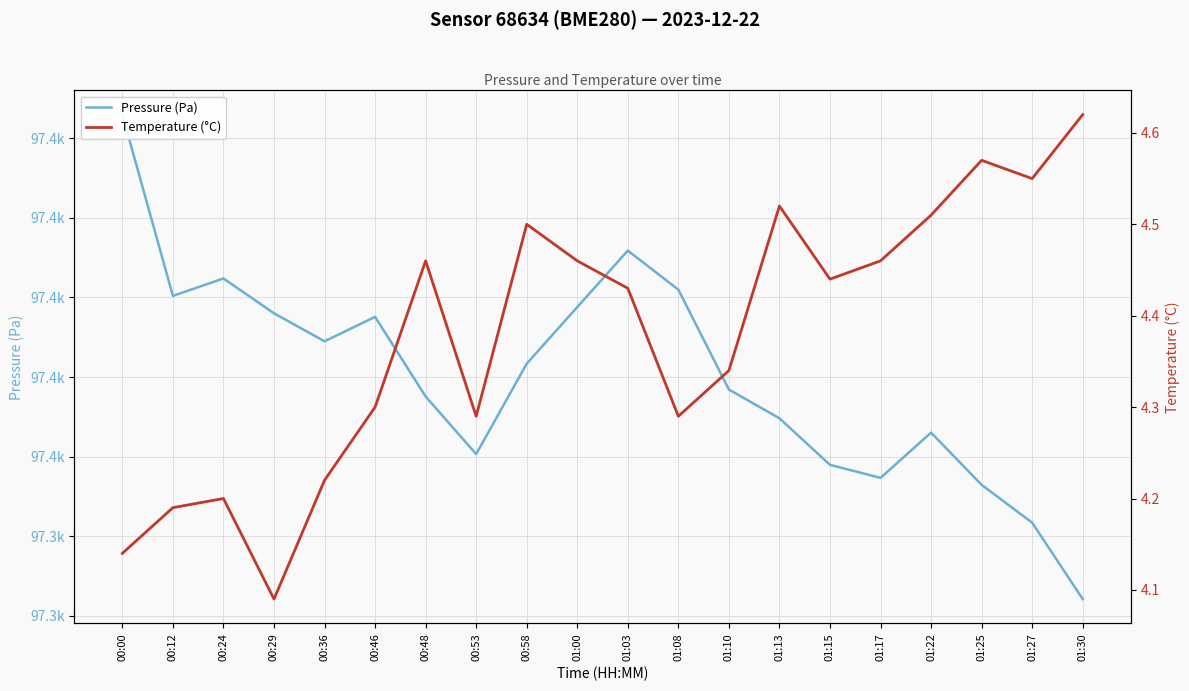

Reading left to right, transcribe all the data shown in this chart.

Pressure (Pa): 97445.9	97400.4	97404.8	97396.0	97389.0	97395.1	97375.1	97360.7	97383.4	97397.6	97411.8	97402.0	97376.9	97369.7	97358.0	97354.7	97366.1	97352.9	97343.4	97324.2
Temperature (°C): 4.1	4.2	4.2	4.1	4.2	4.3	4.5	4.3	4.5	4.5	4.4	4.3	4.3	4.5	4.4	4.5	4.5	4.6	4.5	4.6